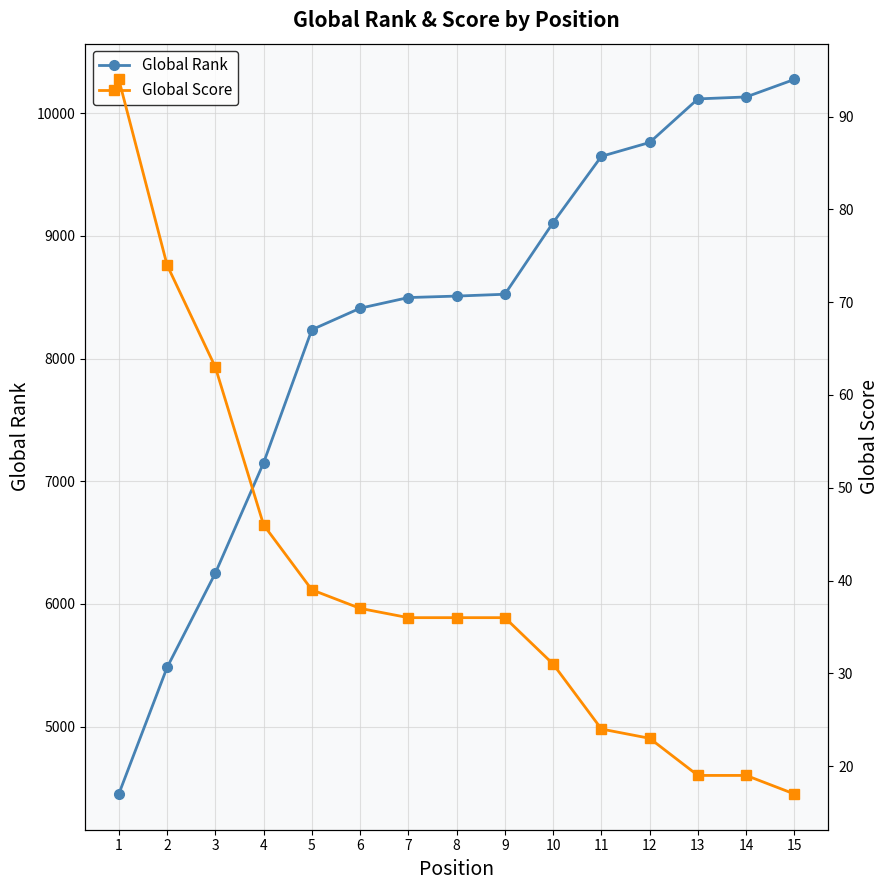

Which category has the lowest value across all series?

15